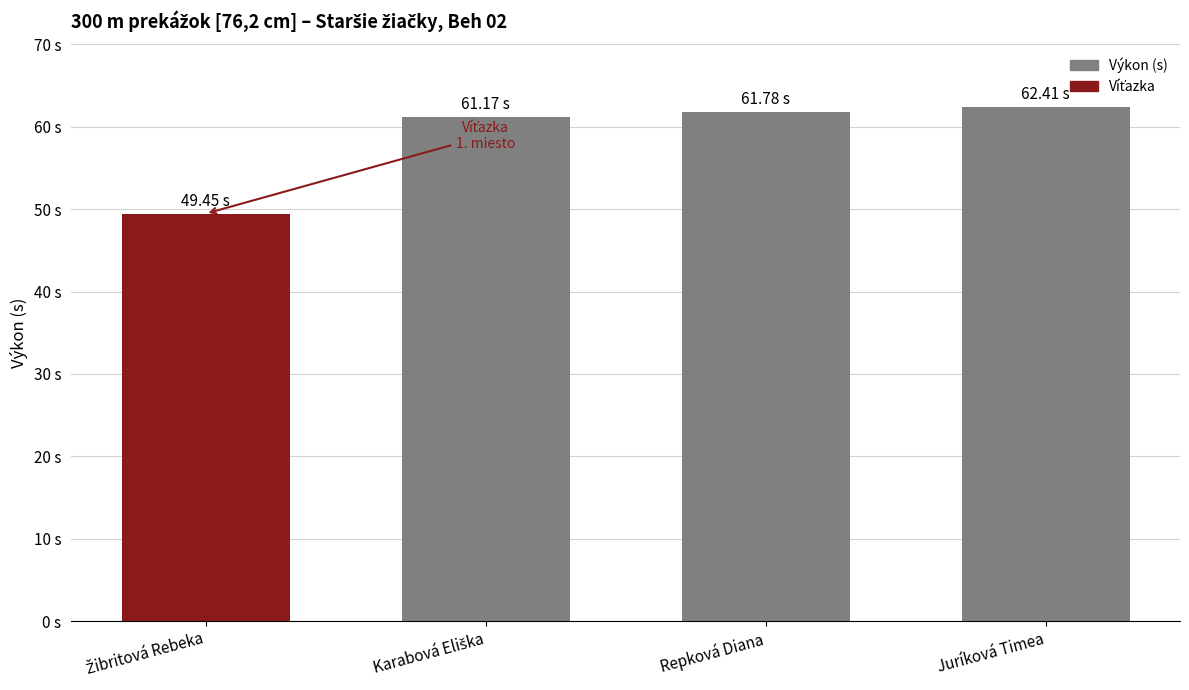

What is the sum of all values?

234.8